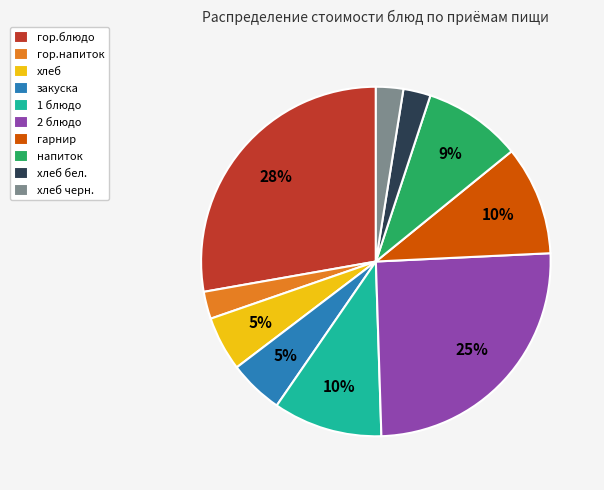

Which category has the biggest portion of the pie?

гор.блюдо